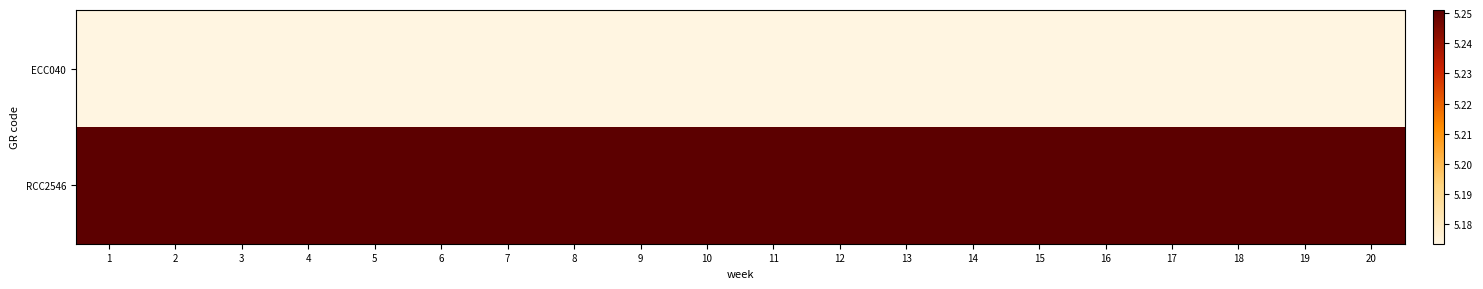

Which category has the highest value across all series?

1